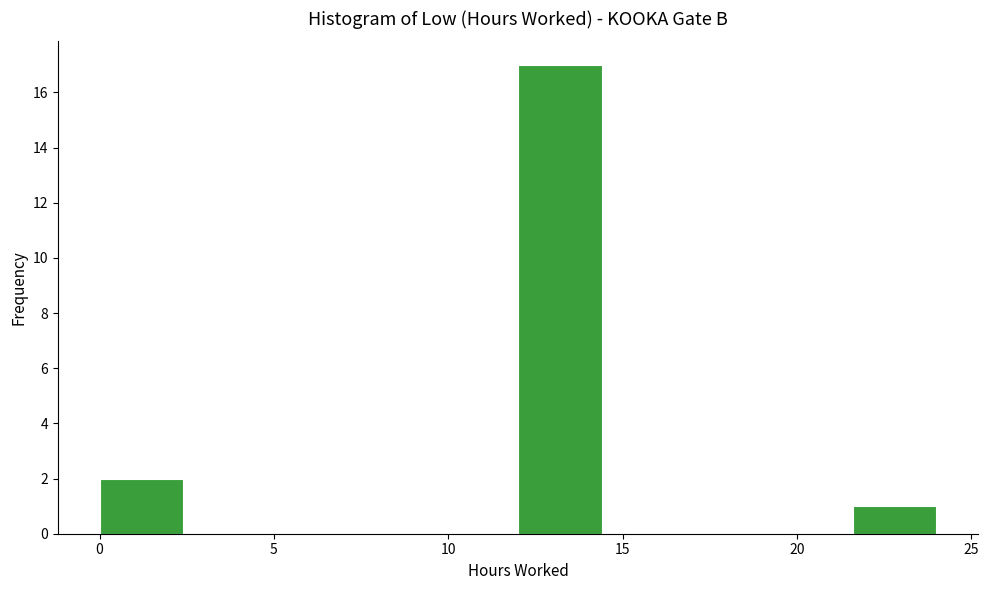

Reading left to right, transcribe this chart: for each bar, give the range it covers on the x-axis and its height. Neither the bar edges nor the heights are printed on the chart, so give them approximately, as read against the axes.

0.0 to 2.4: 2
2.4 to 4.8: 0
4.8 to 7.2: 0
7.2 to 9.6: 0
9.6 to 12.0: 0
12.0 to 14.4: 17
14.4 to 16.8: 0
16.8 to 19.2: 0
19.2 to 21.6: 0
21.6 to 24.0: 1